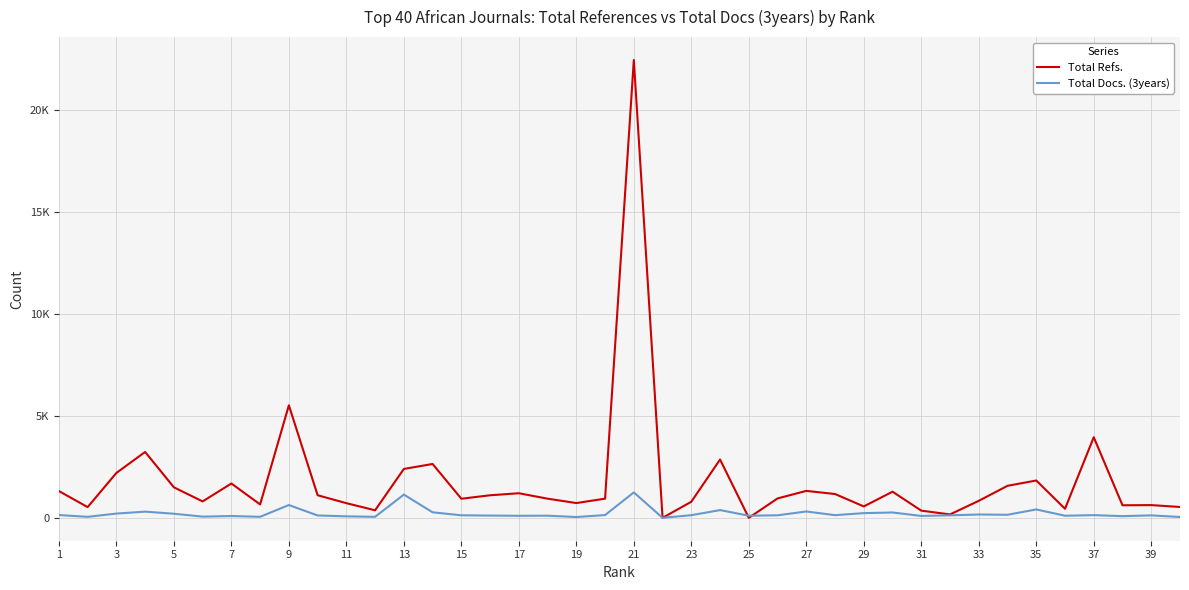

What are all the series names shown in the legend?

Total Refs., Total Docs. (3years)